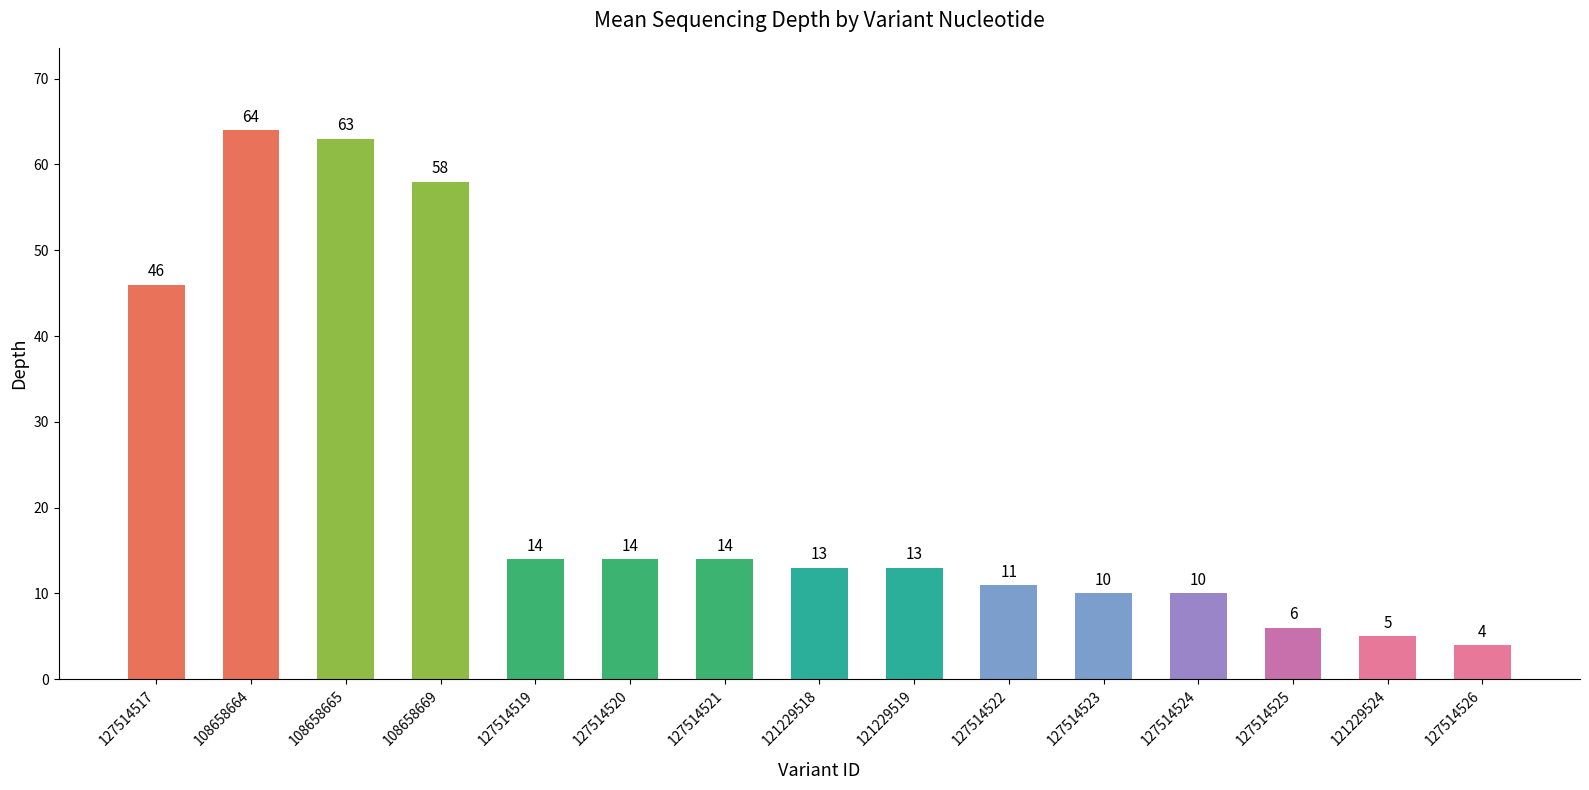

At which label does the data first exceed 13?

127514517